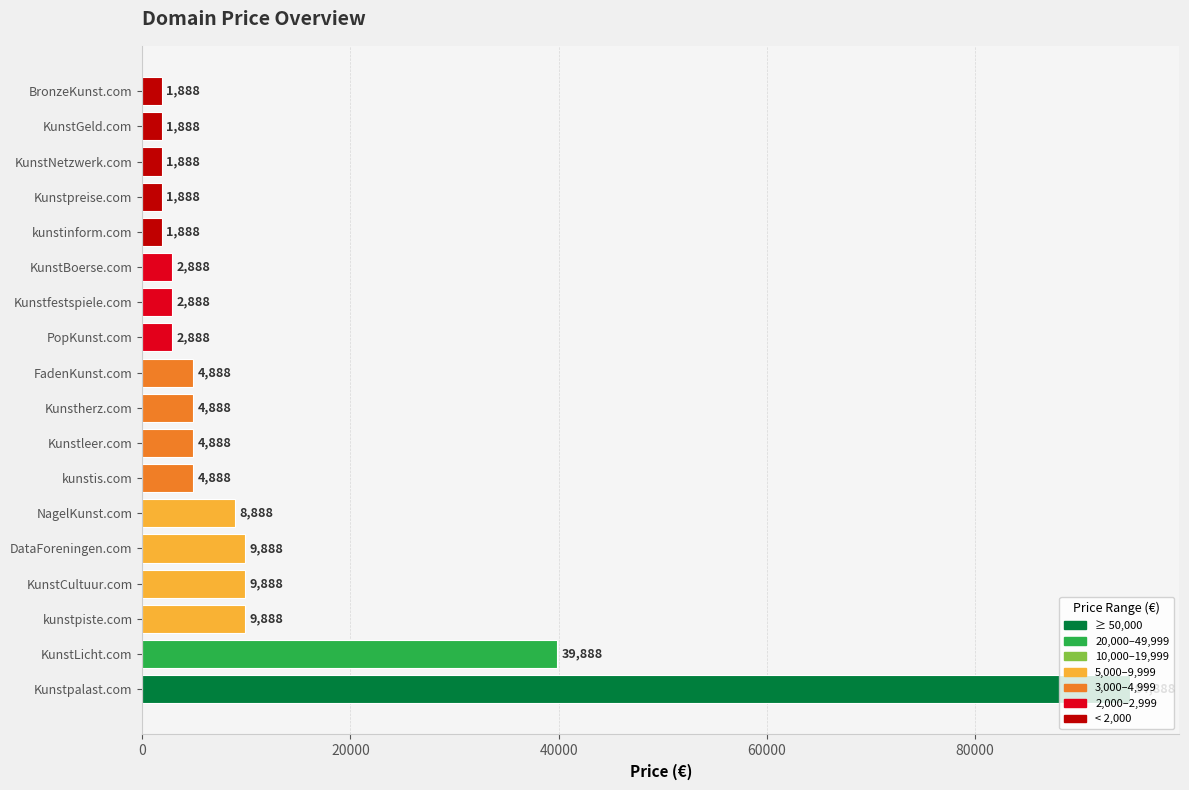

How many data points are less than 4888?

8